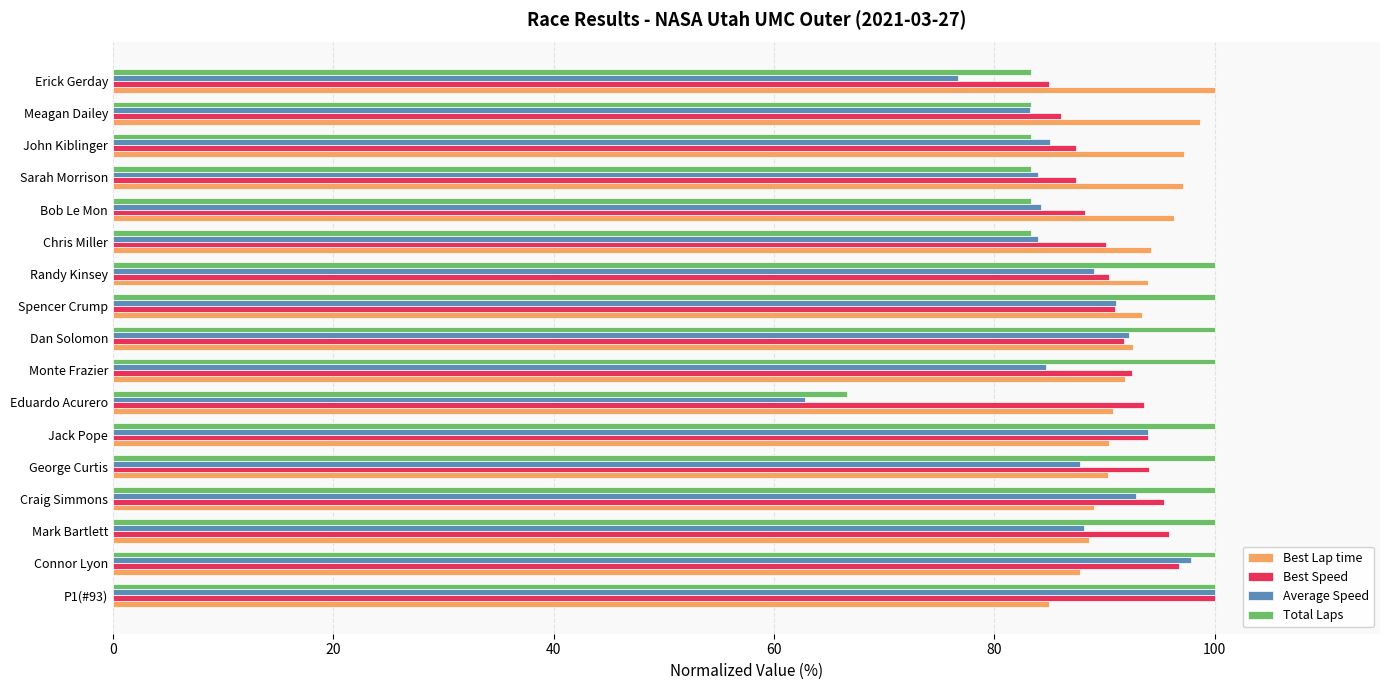

What is the difference between the maximum and second lowest values in the Best Lap time series?

12.2